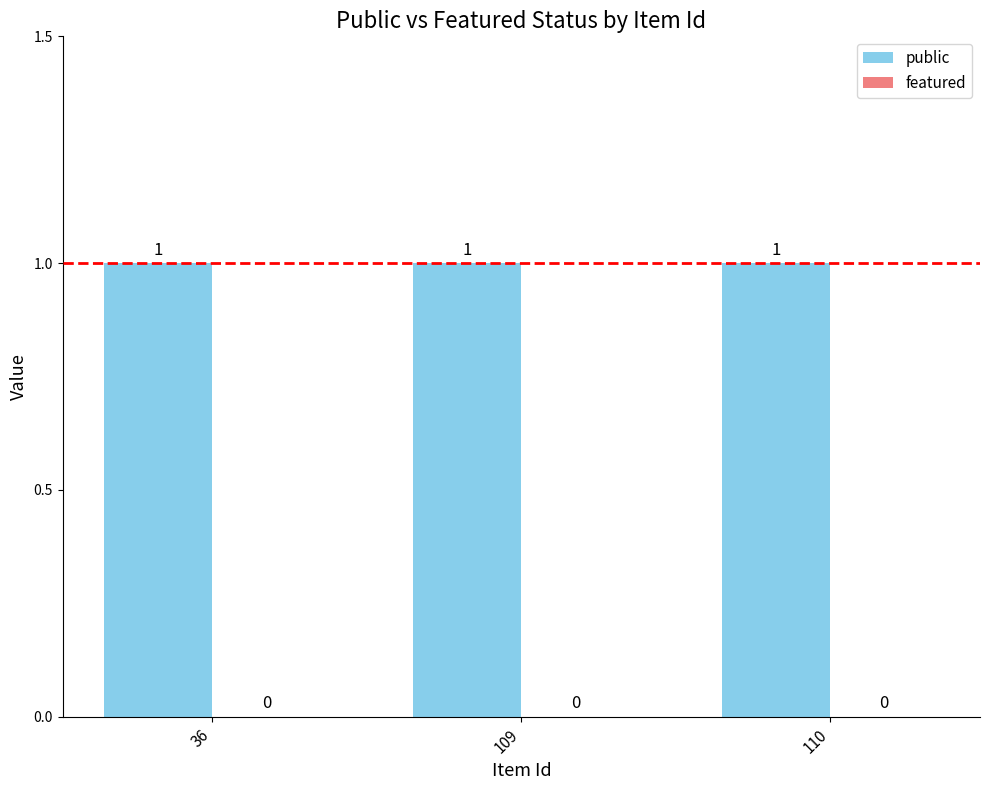

Between 36 and 110, which series saw the biggest shift?

public